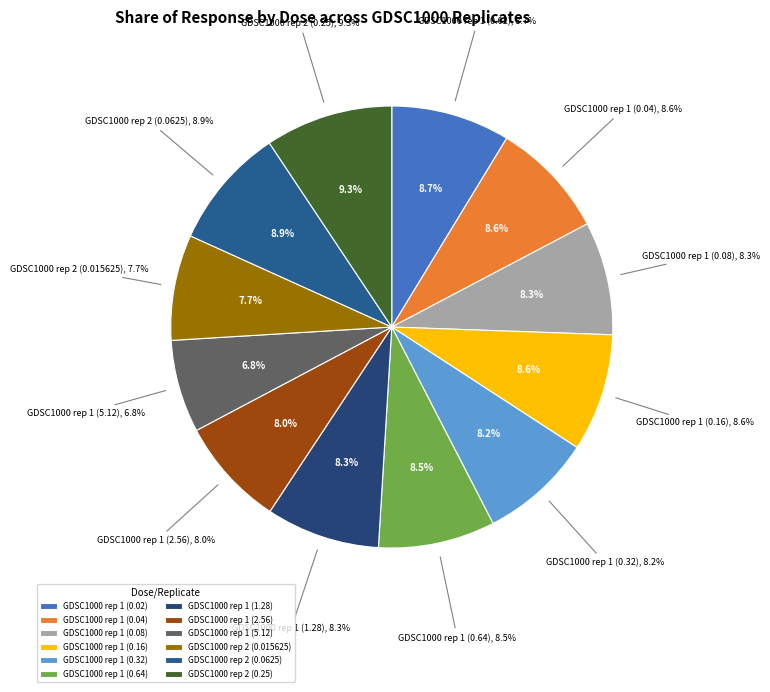

To the nearest percent, what is the difference between the GDSC1000 rep 1 (0.04) and GDSC1000 rep 1 (2.56) slice percentages?

1%